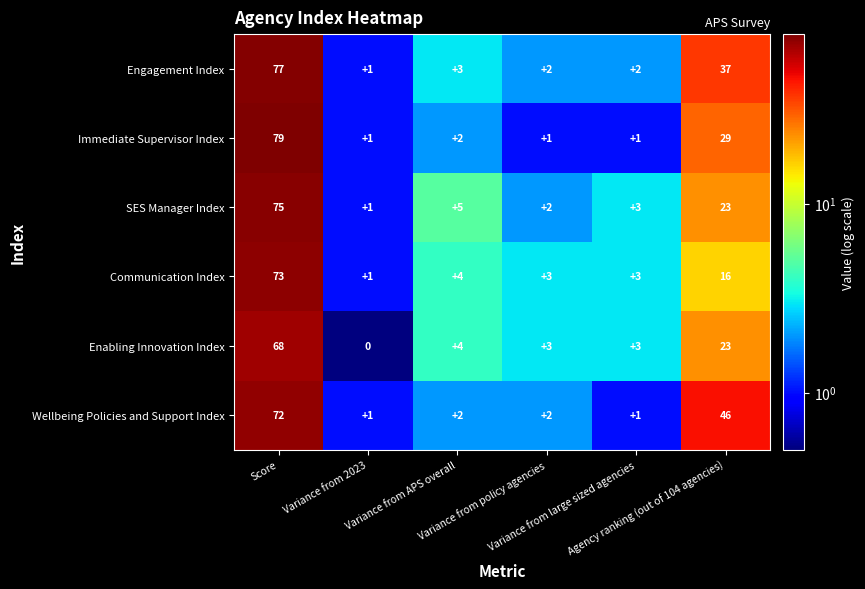

What is the difference between the maximum and minimum values in the Immediate Supervisor Index series?

78